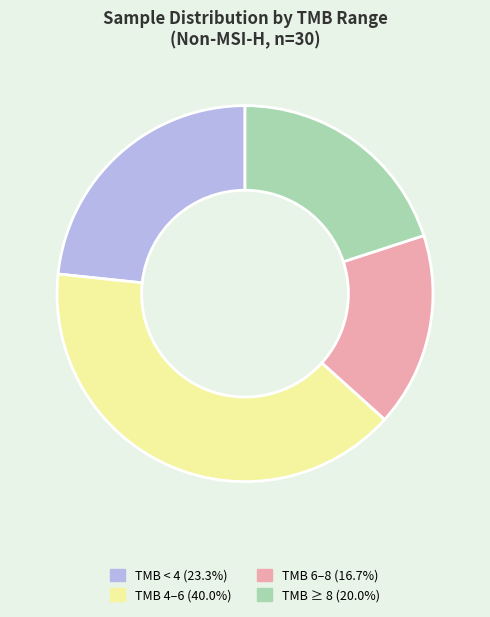

Do TMB < 4 (23.3%) and TMB 4–6 (40.0%) together represent more than half of the pie?

Yes